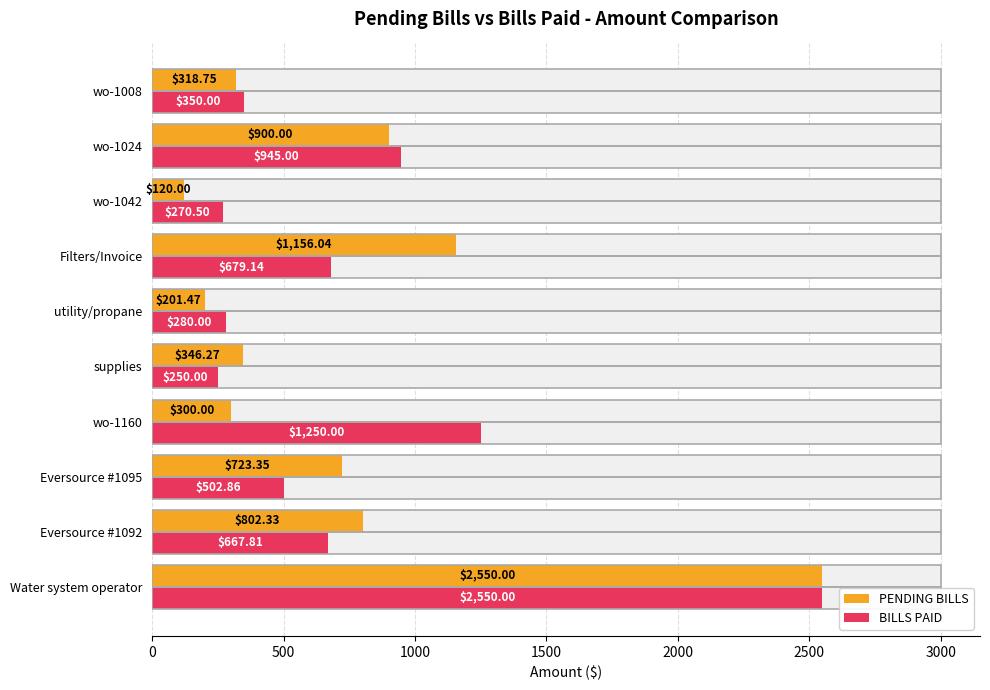

The BILLS PAID series shows 400.6 at wo-1042. True or false?

False